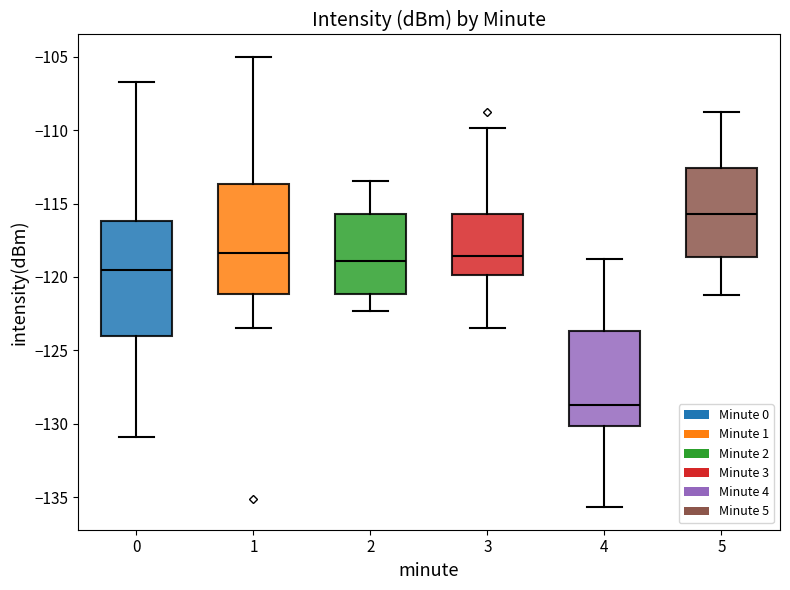

Reading left to right, transcribe this box plot: for each box, give where its median line is, the range the box spans, and where its two whiskers end, as read against the y-axis. The values are not printed on the chart, so give them approximately, as read against the axis.

0: median -119.5, box -124.0 to -116.0, whiskers -131.0 to -106.5
1: median -118.5, box -121.0 to -113.5, whiskers -123.5 to -105.0
2: median -119.0, box -121.0 to -115.5, whiskers -122.5 to -113.5
3: median -118.5, box -120.0 to -115.5, whiskers -123.5 to -110.0
4: median -128.5, box -130.0 to -123.5, whiskers -135.5 to -119.0
5: median -115.5, box -118.5 to -112.5, whiskers -121.0 to -109.0